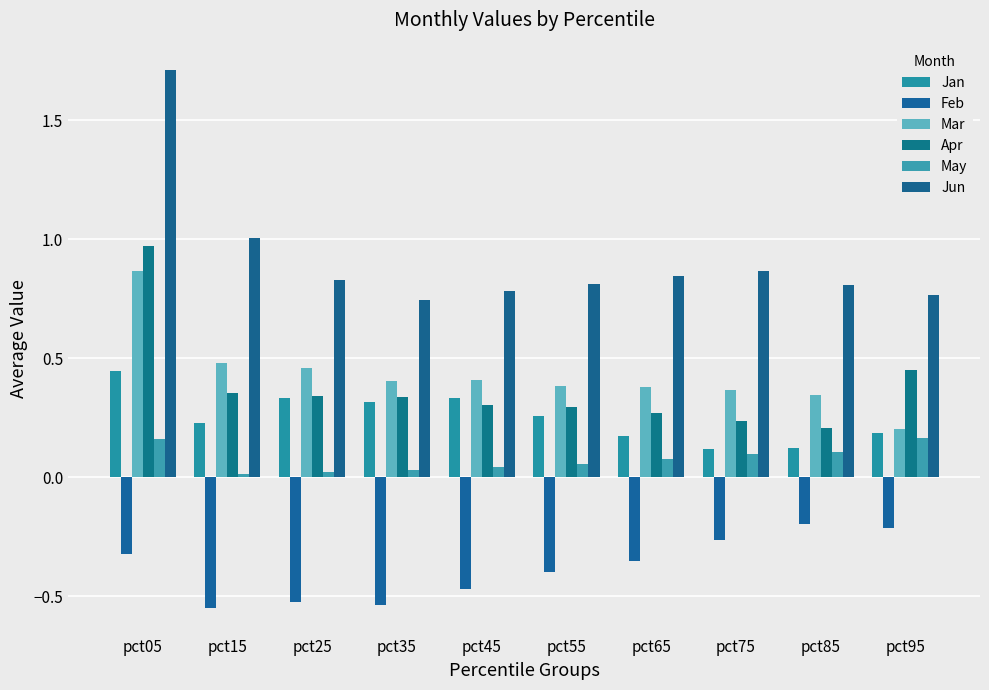

Count the number of data series in this chart.

6